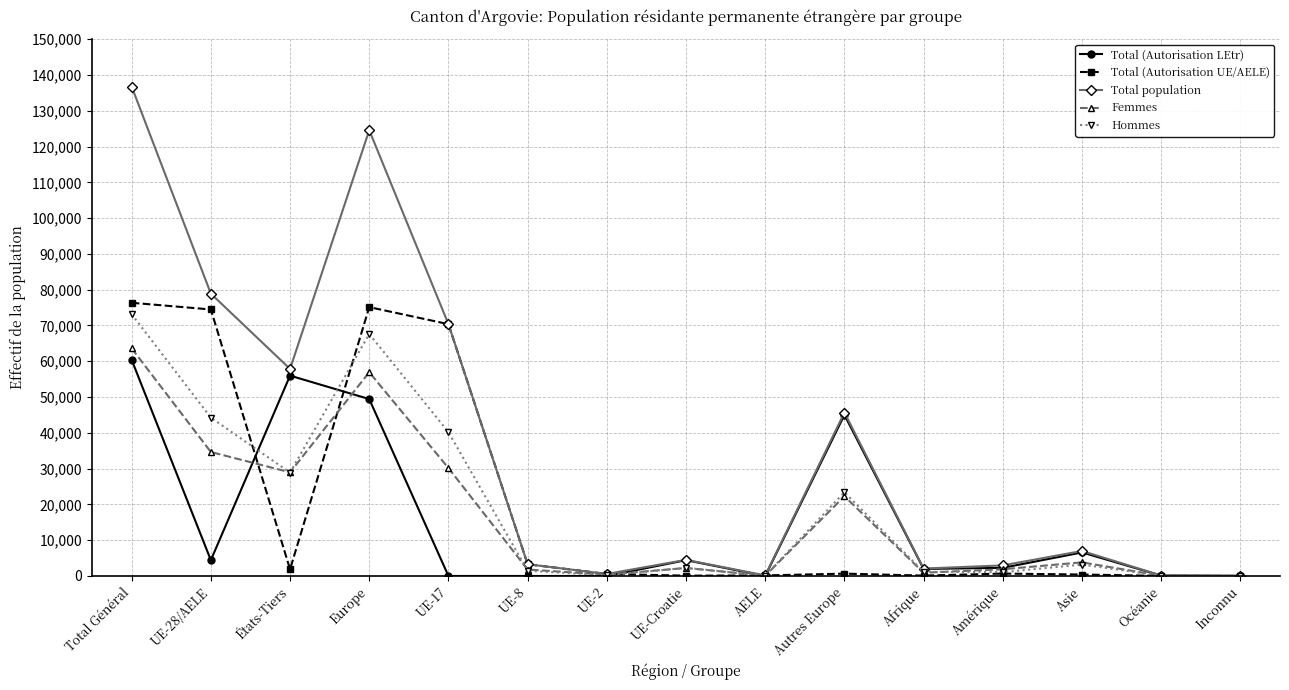

What is the sum of the Total (Autorisation UE/AELE) values at AELE and Asie?

573